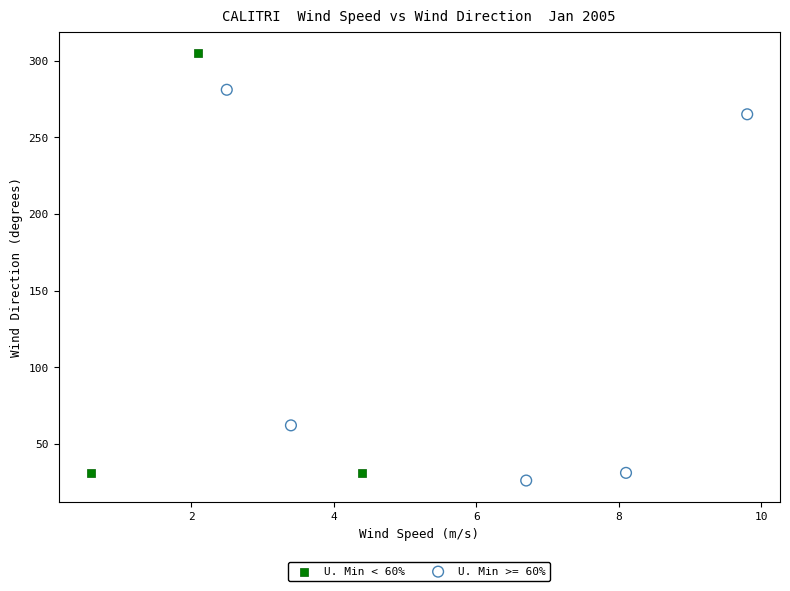

Which series contains the highest Y value?

U. Min < 60%